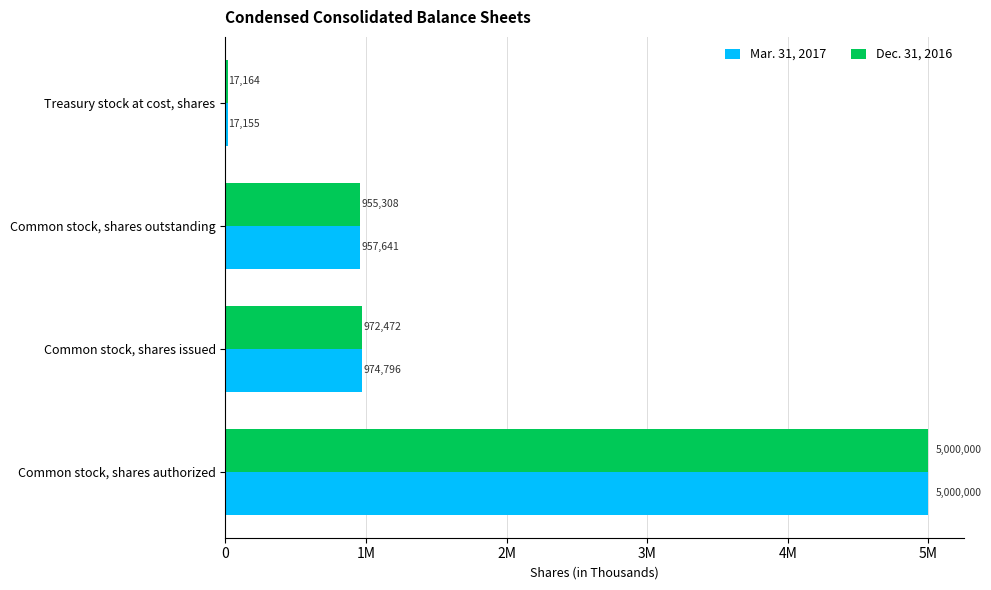

At which label is Dec. 31, 2016 closest to 2508582?

Common stock, shares issued